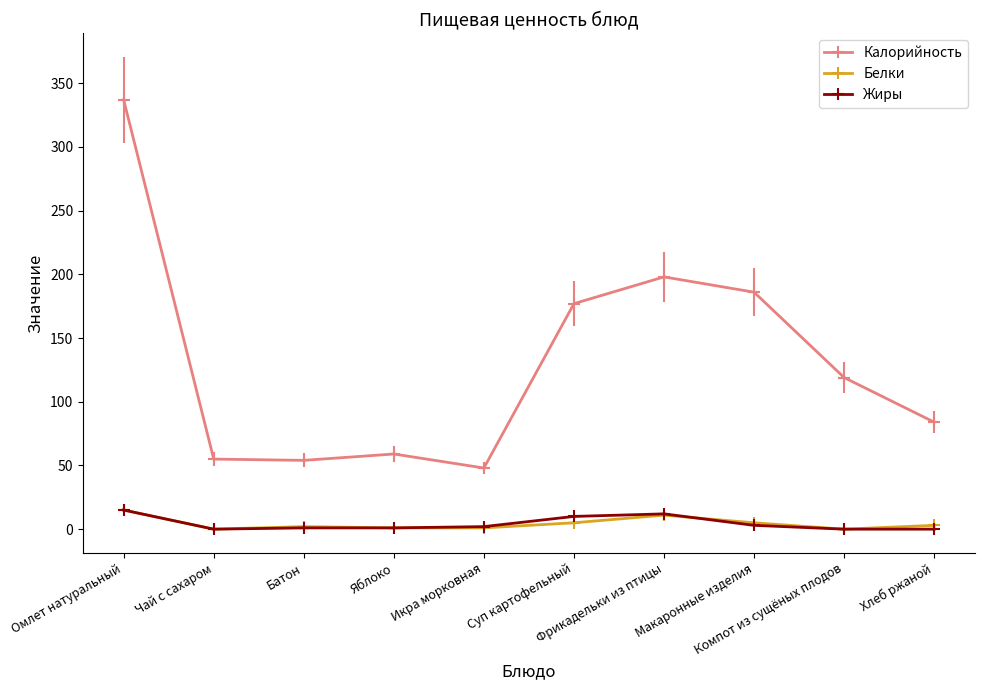

Between Омлет натуральный and Яблоко, which series saw the biggest shift?

Калорийность